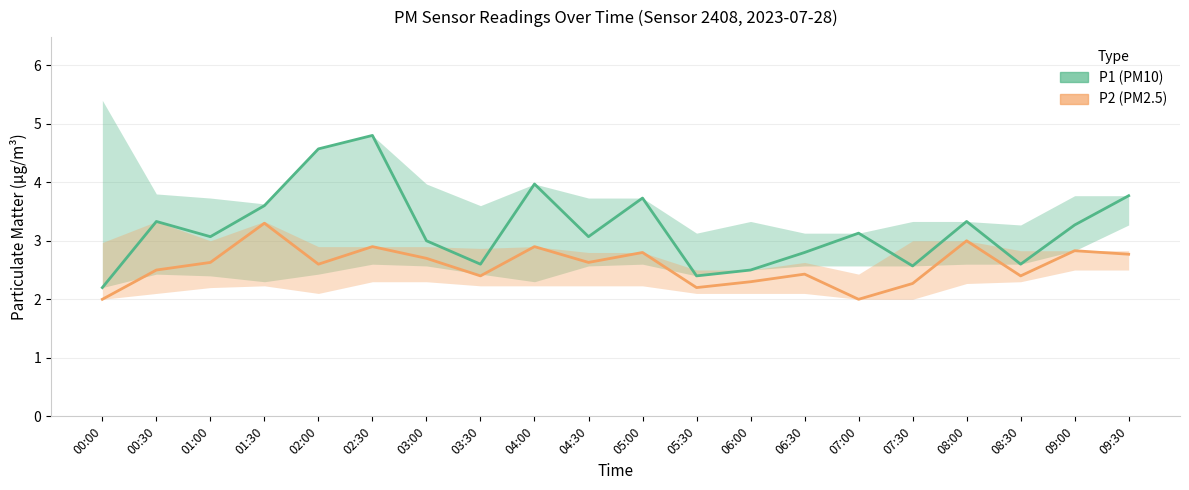

What is the spread (max minus min) of values at 08:30?

0.2